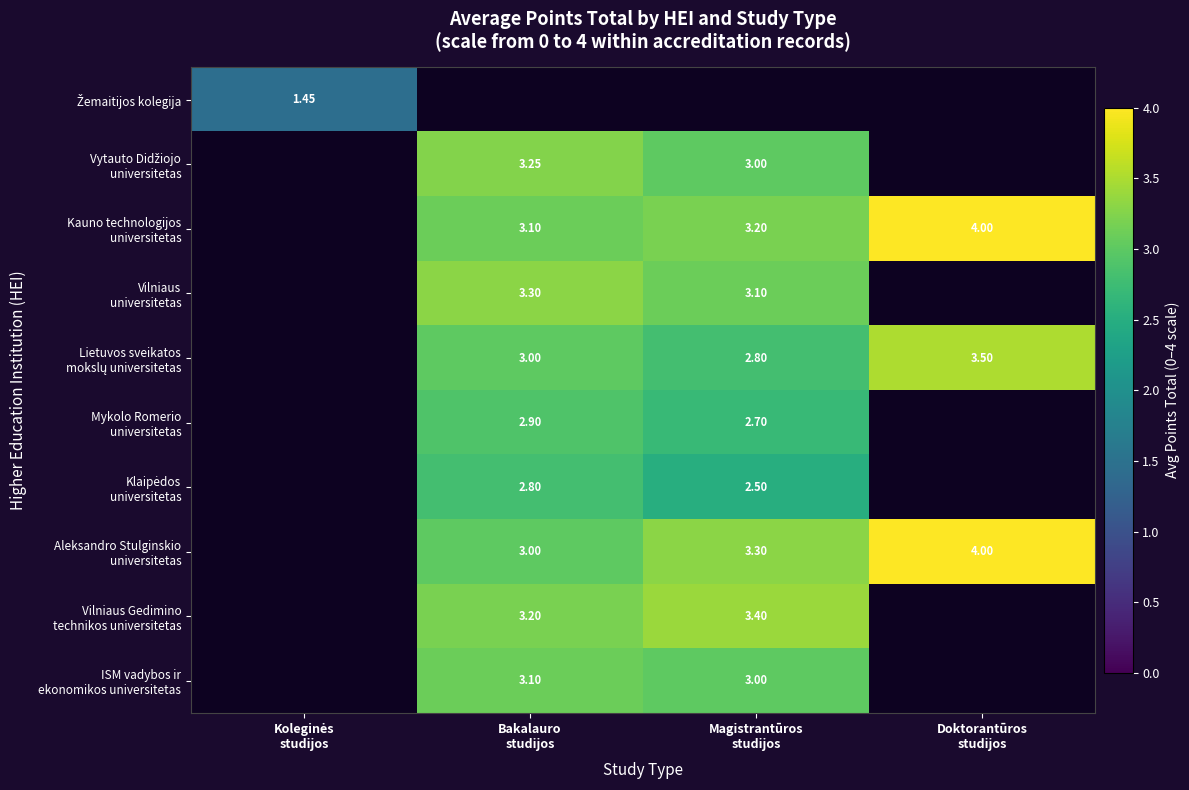

Which has a higher value, Koleginės
studijos or Bakalauro
studijos?

Koleginės
studijos